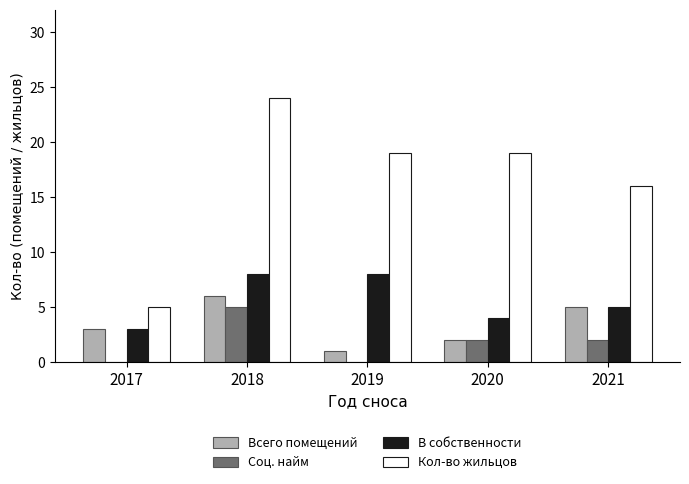

What value does the В собственности series have at 2017?

3